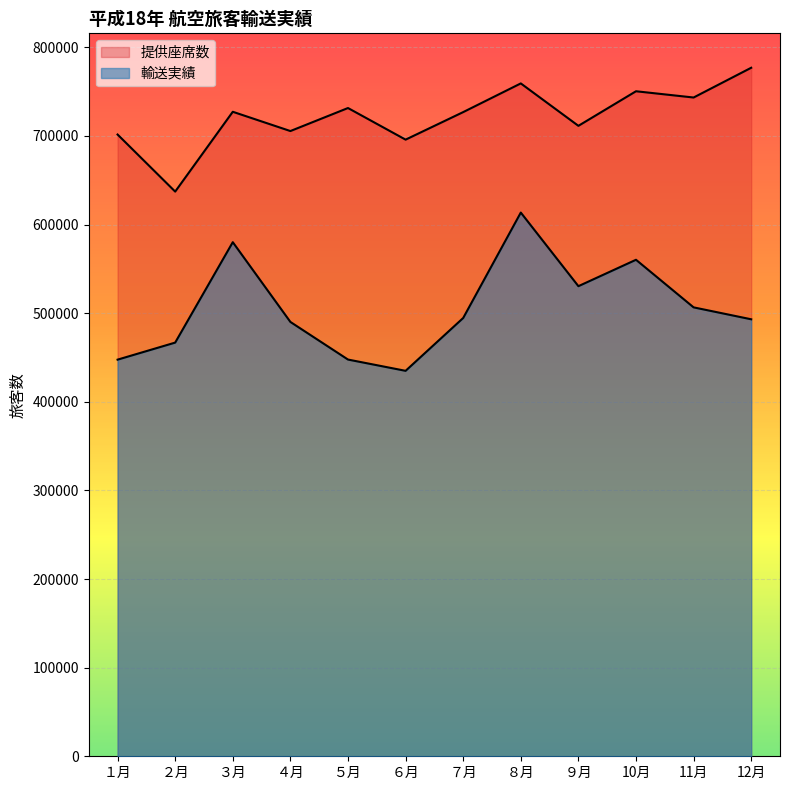

What is the total value across all series at ９月?

1241756